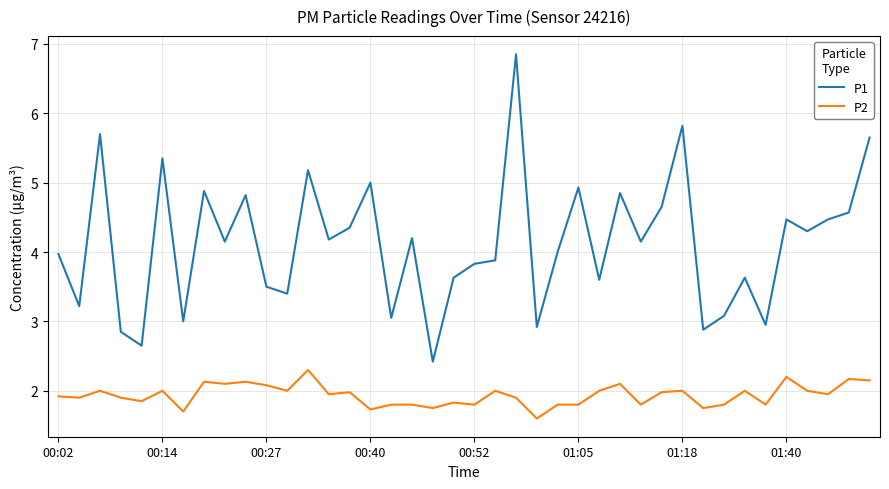

What is the difference between the maximum and minimum values in the P2 series?

0.7